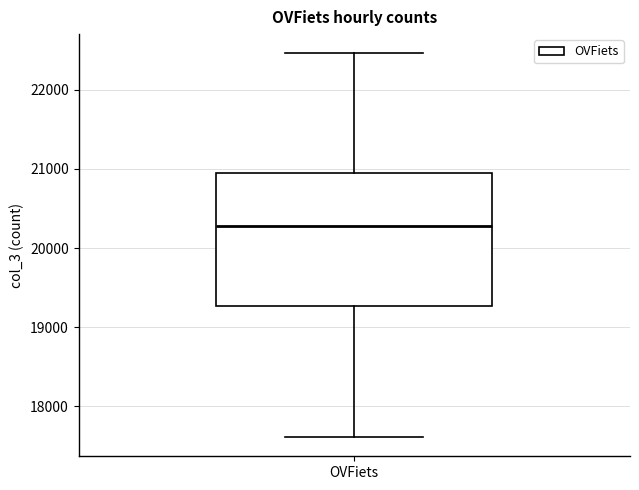

Read this box plot against the y-axis: the position of the median line, the range covered by the box, and the ends of both whiskers. The values are not printed on the chart, so give them approximately, as read against the axis.

median 20300, box 19300 to 20900, whiskers 17600 to 22500